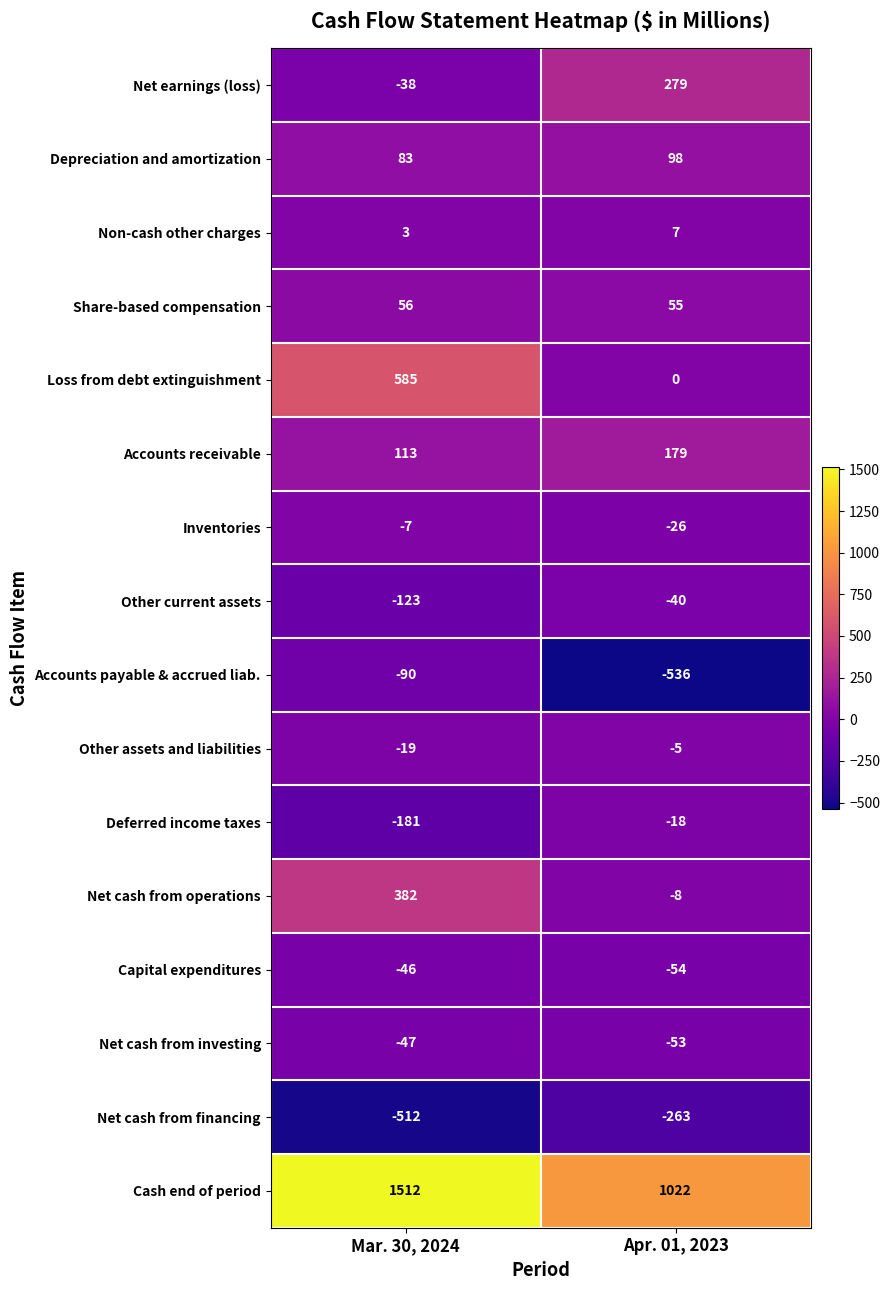

The Non-cash other charges series shows 3 at Mar. 30, 2024. True or false?

True